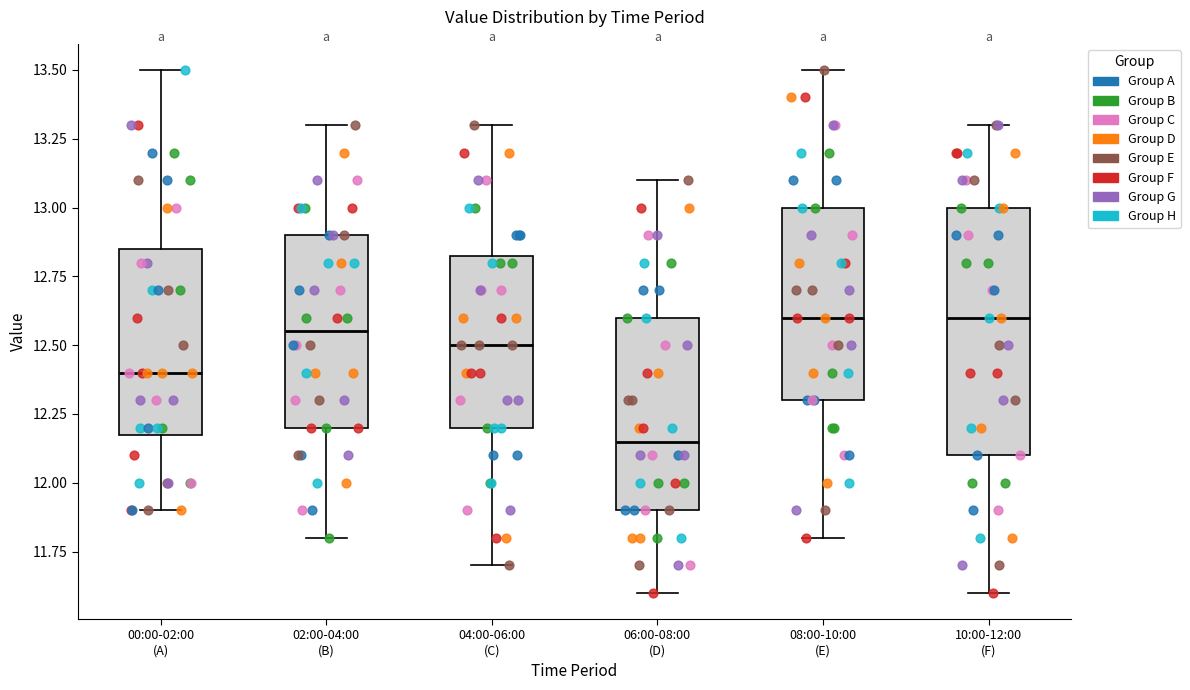

Which box has the lowest median line?

06:00-08:00 (D)